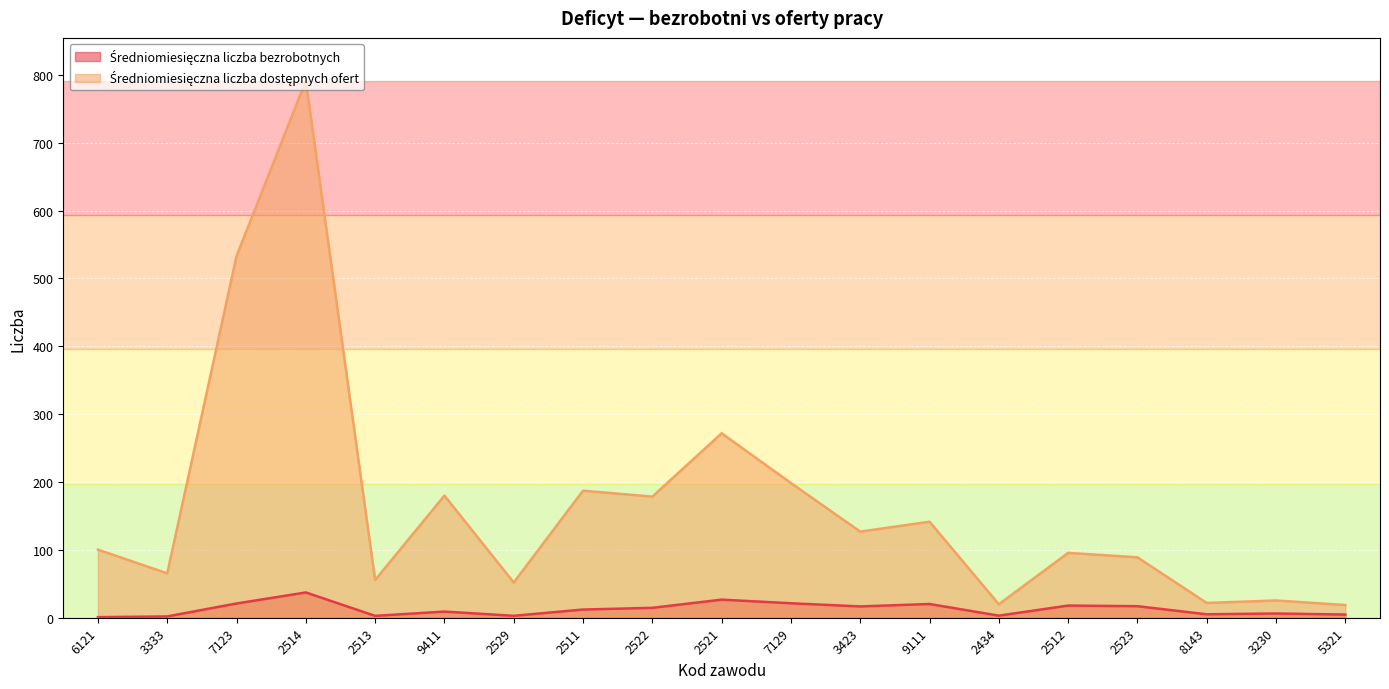

What is the difference between the highest and lowest values at 2529?

49.1